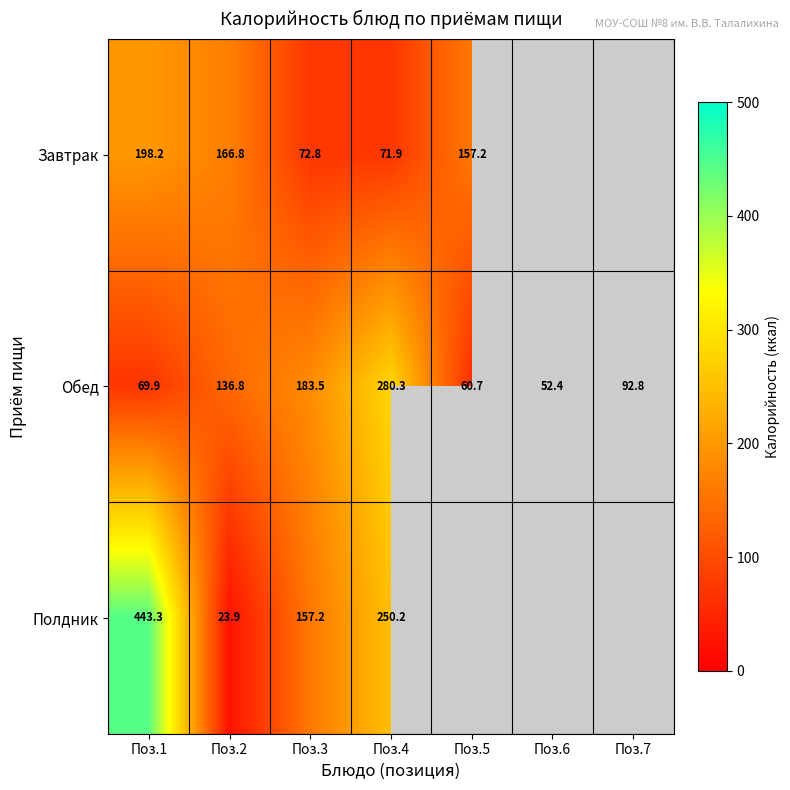

Between Поз.1 and Поз.4, which series saw the biggest shift?

Обед